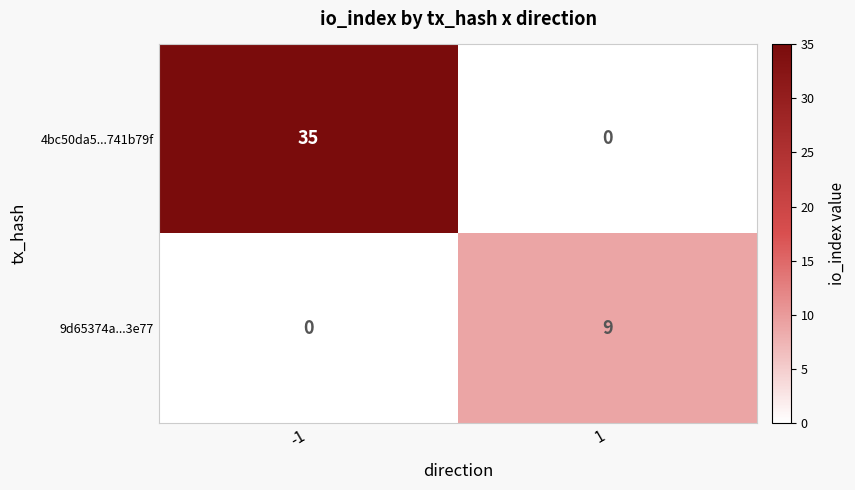

Is the value of 4bc50da5...741b79f at 1 greater than the value of 9d65374a...3e77 at 1?

No